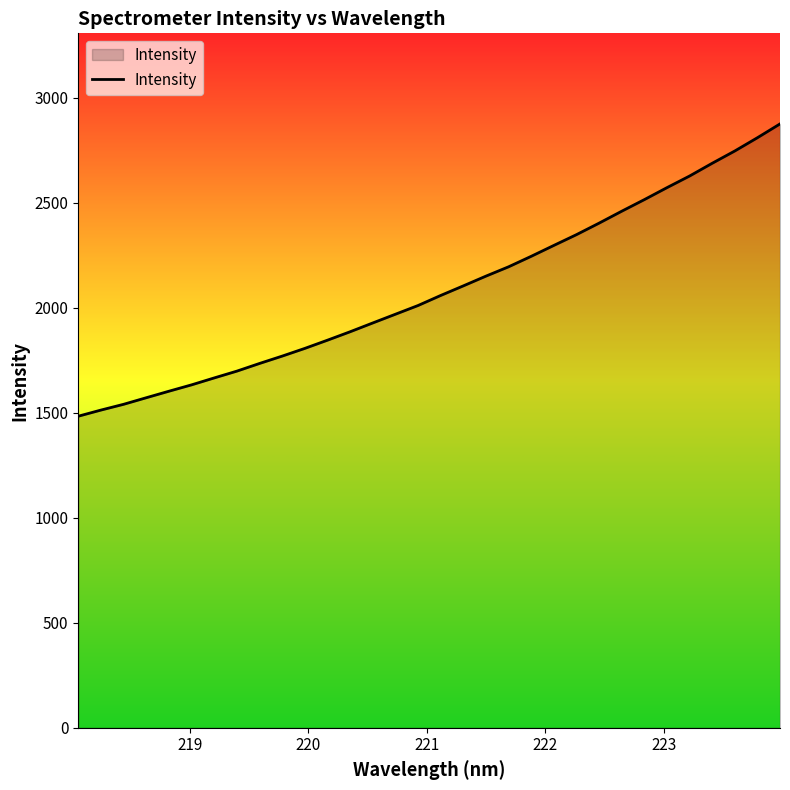

What is the difference between the maximum and minimum values?

1391.6